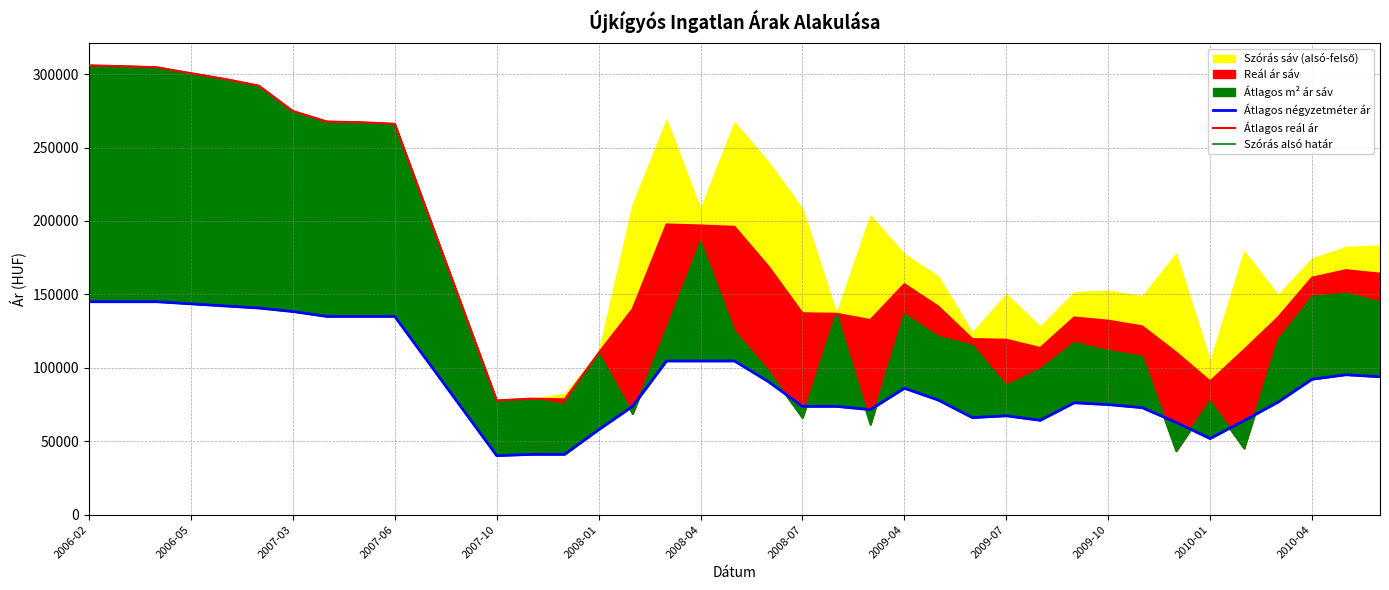

How many interior local valleys does the Átlagos reál ár series have?

5